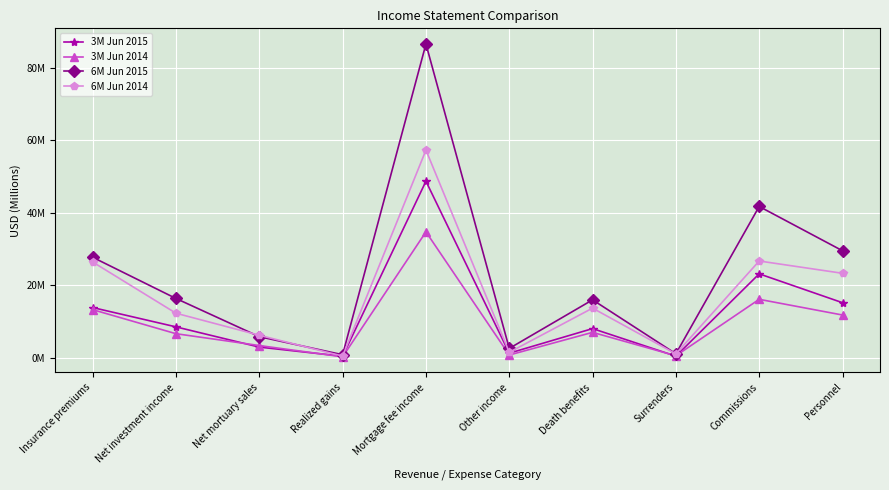

What is the greatest value displayed?

86.6